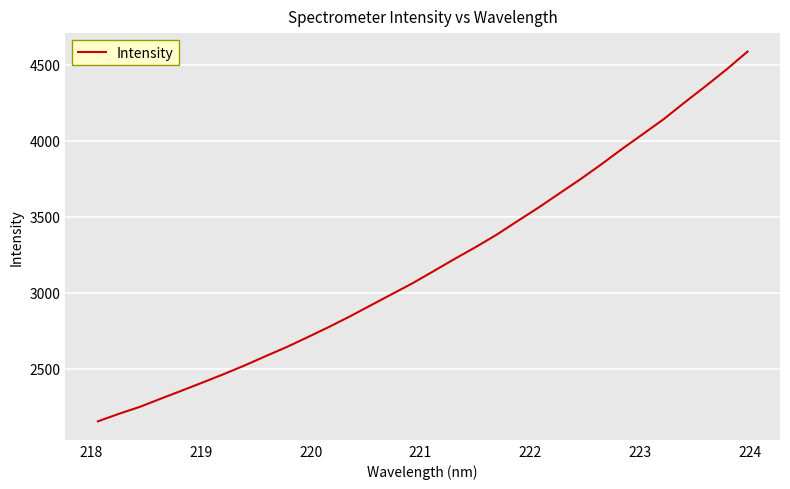

How many series are shown in this chart?

1